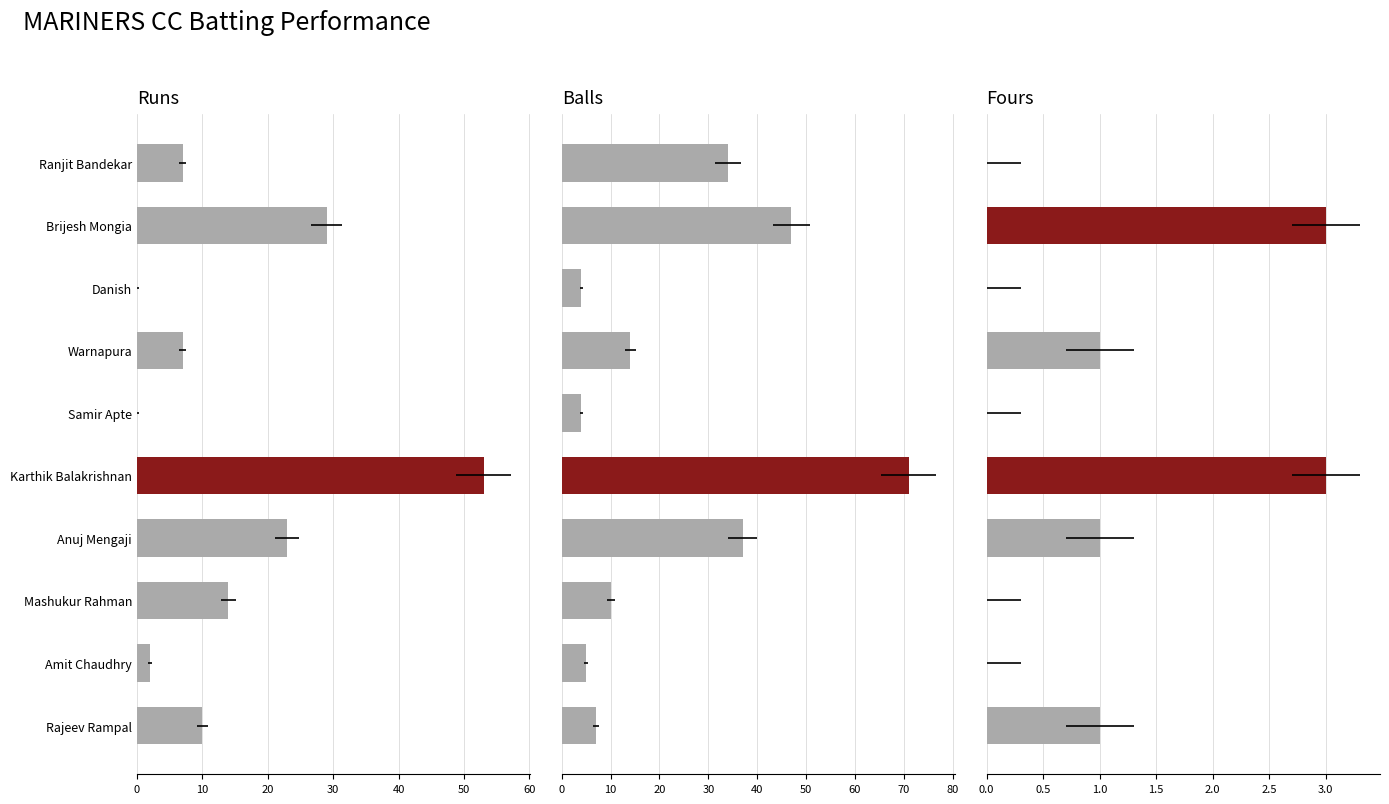

At how many categories does at least one series exceed 29?

4